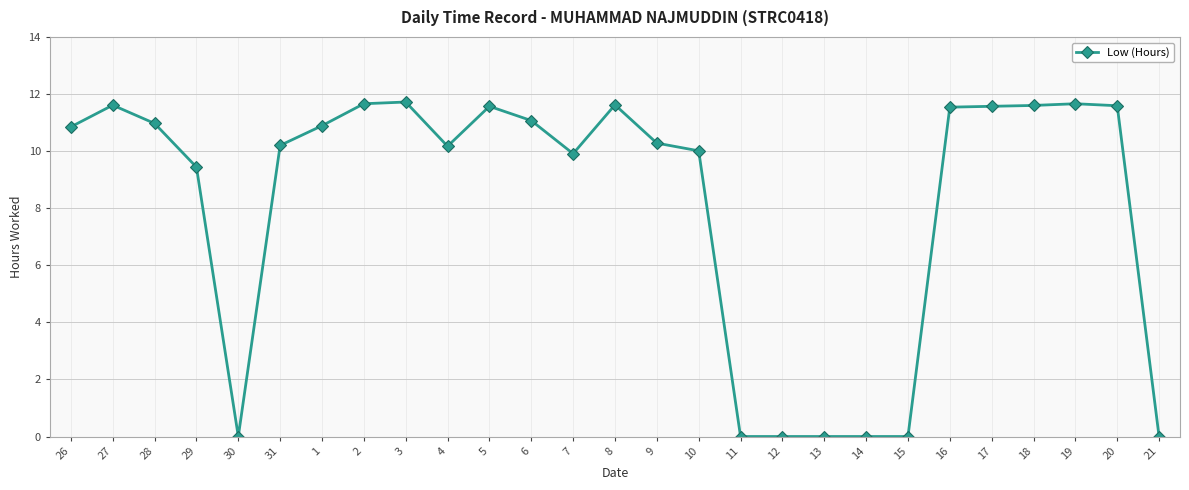

What is the maximum value shown in the chart?

11.7